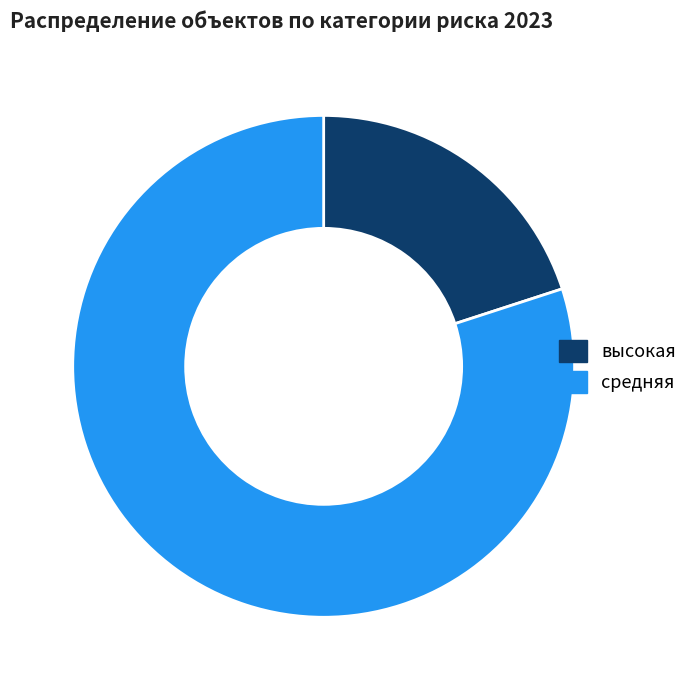

What is the largest slice in the pie chart?

средняя